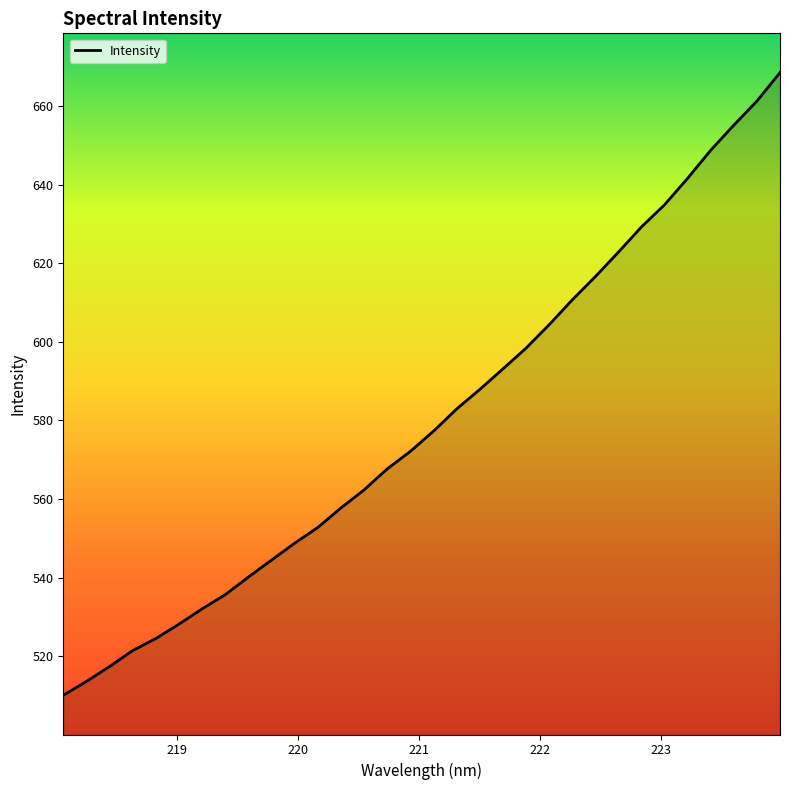

True or false: there are more than 2 points higher than both neighbors.

False